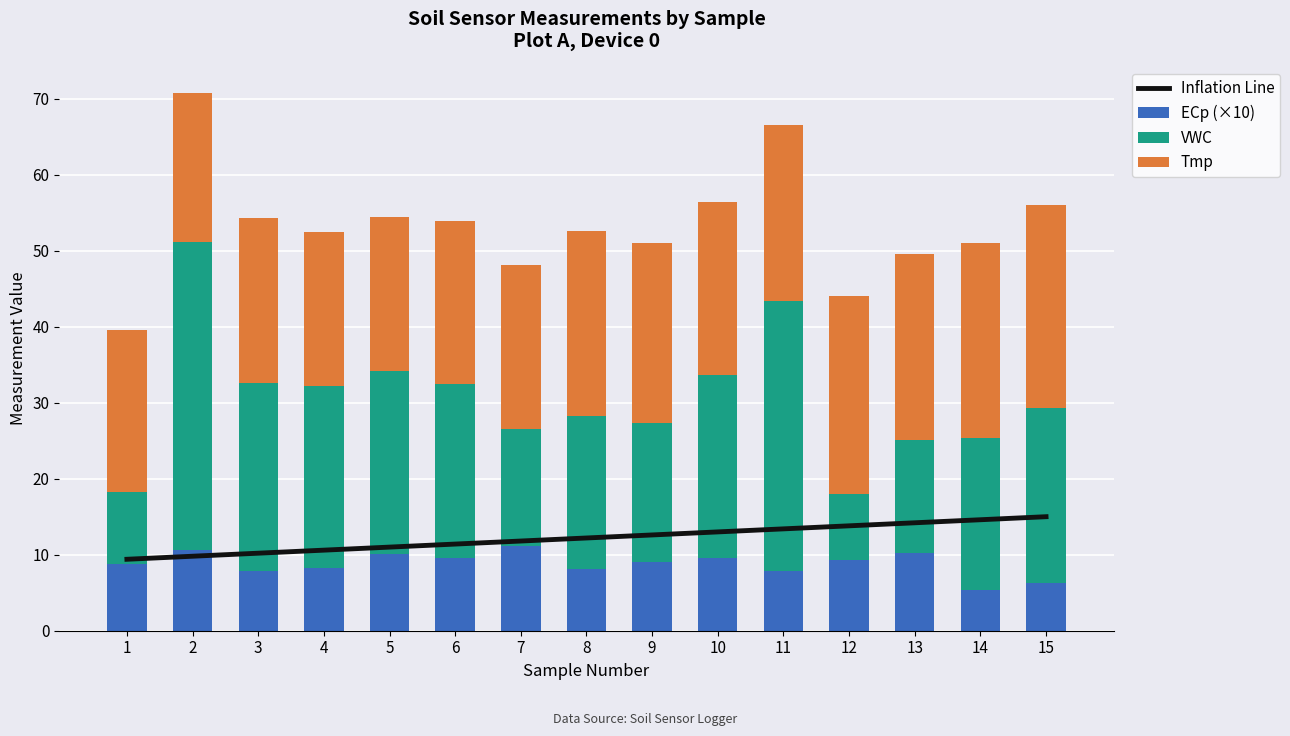

What is the maximum value for ECp (×10)?

11.2